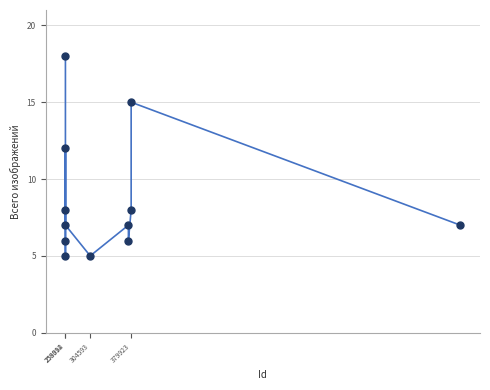

What is the range of X values (max minus min)?

726421